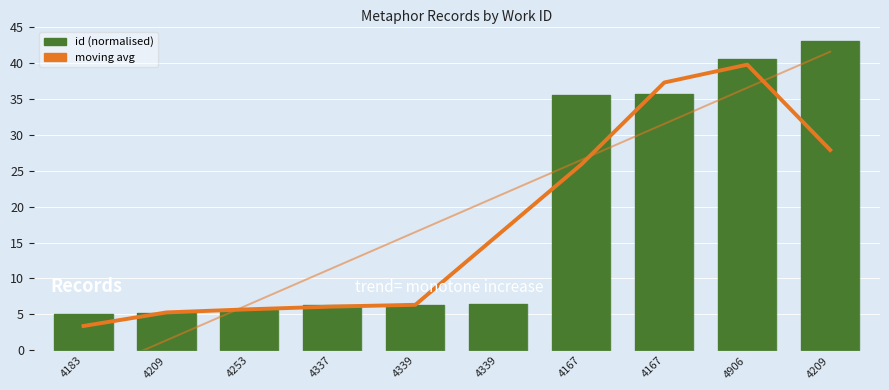

What is the difference between the highest and lowest values at 4339?

10.1